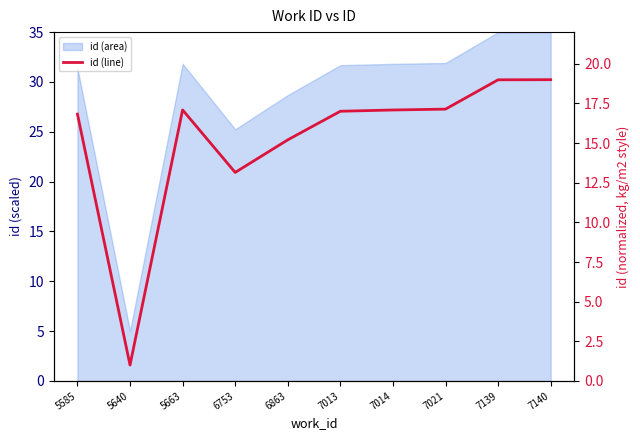

Rank the categories by value from highest to lowest.

7140, 7139, 7021, 5663, 7014, 7013, 5585, 6863, 6753, 5640